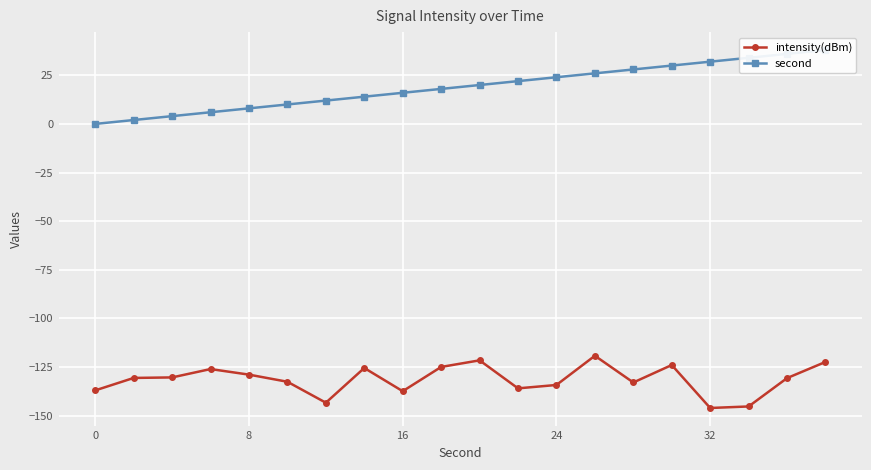

Is it true that intensity(dBm) equals -146.1 at 32?

True